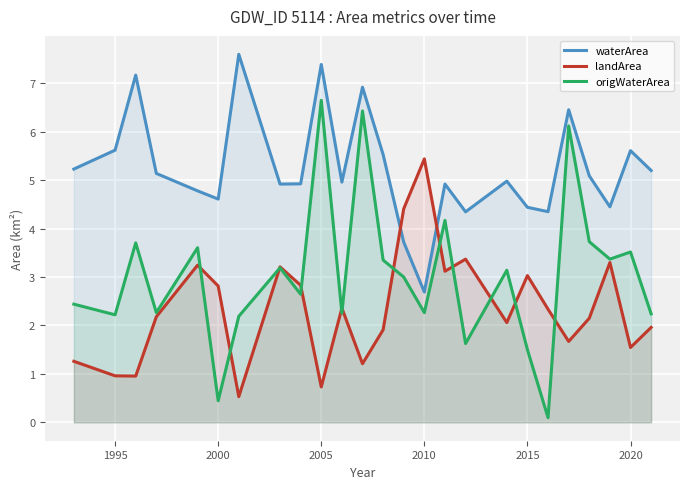

How many times do landArea and waterArea cross each other?

2